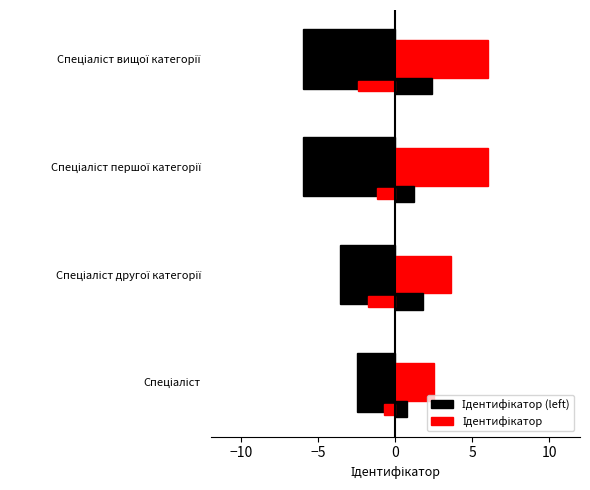

At how many categories does at least one series exceed 3?

3